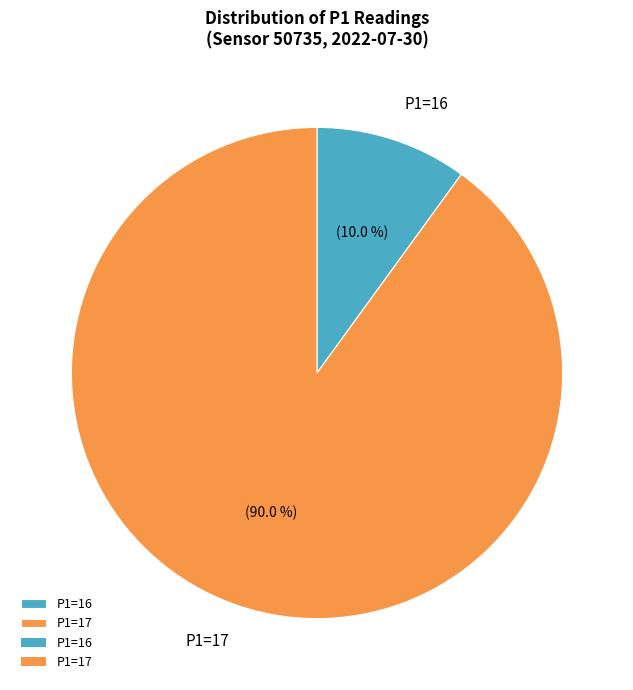

What percentage is NOT represented by P1=16?

90.0%